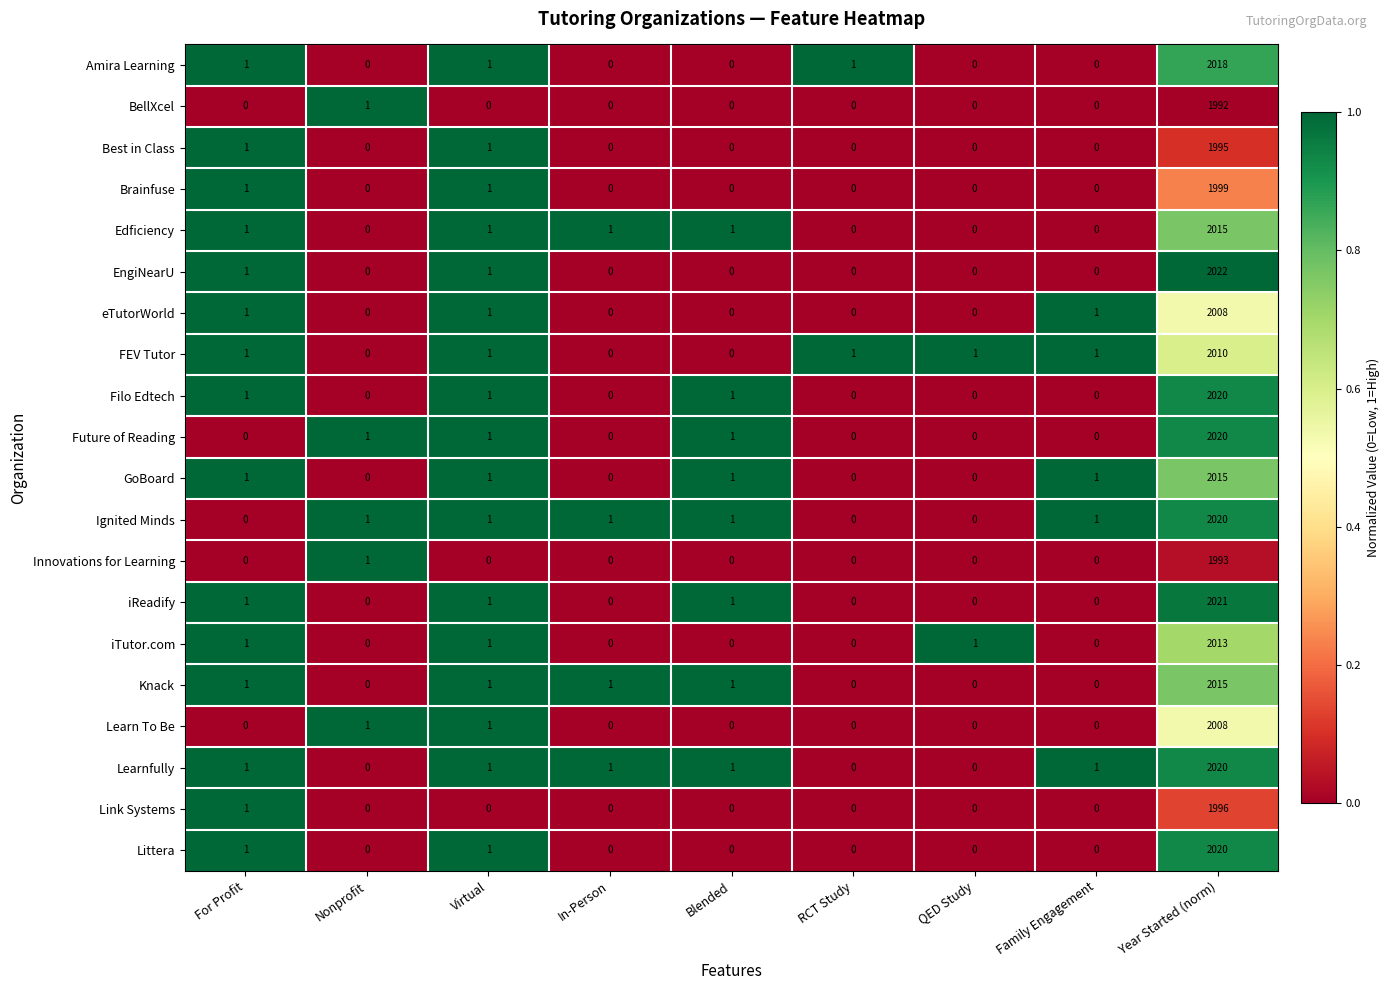

How many data points does each series have?

9